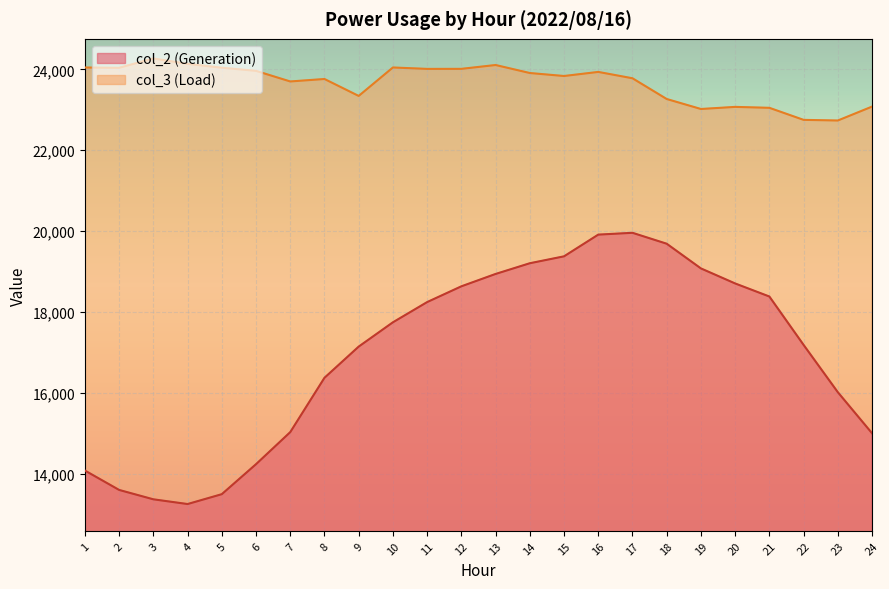

How many values in the col_3 series are below 23909?

12